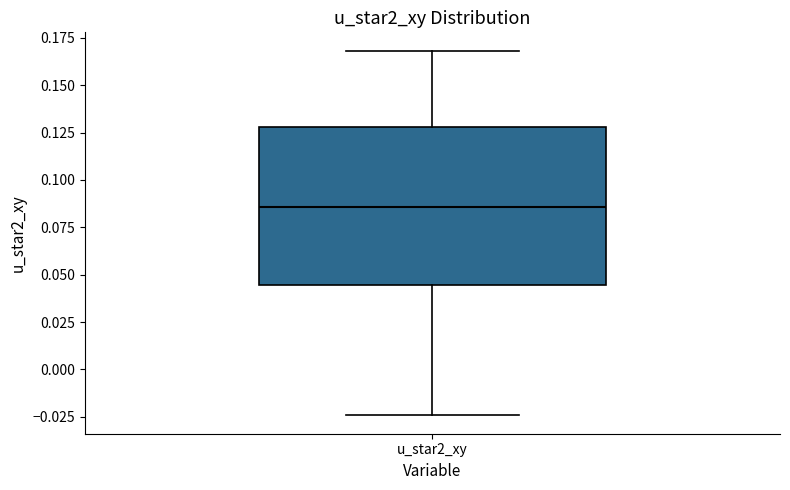

Transcribe this box plot: give where the median line is, the range the box spans, and where the two whiskers end, as read against the y-axis. The values are not printed on the chart, so give them approximately, as read against the axis.

median 0.085, box 0.045 to 0.130, whiskers -0.025 to 0.170